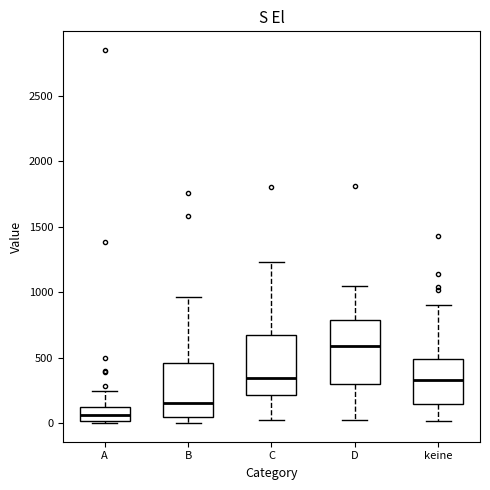

Where does the upper whisker of the box for D end on the y-axis? The values are not printed on the chart, so give them approximately, as read against the axis.

1050